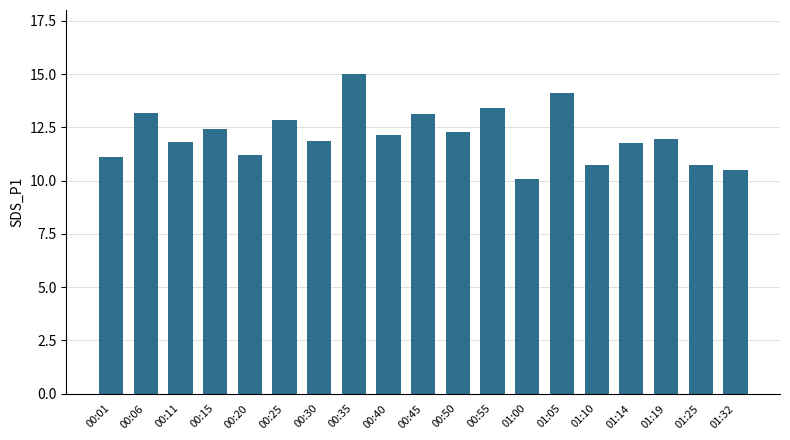

Approximately how many times larger is the value at 01:05 compared to 00:40?

1.2